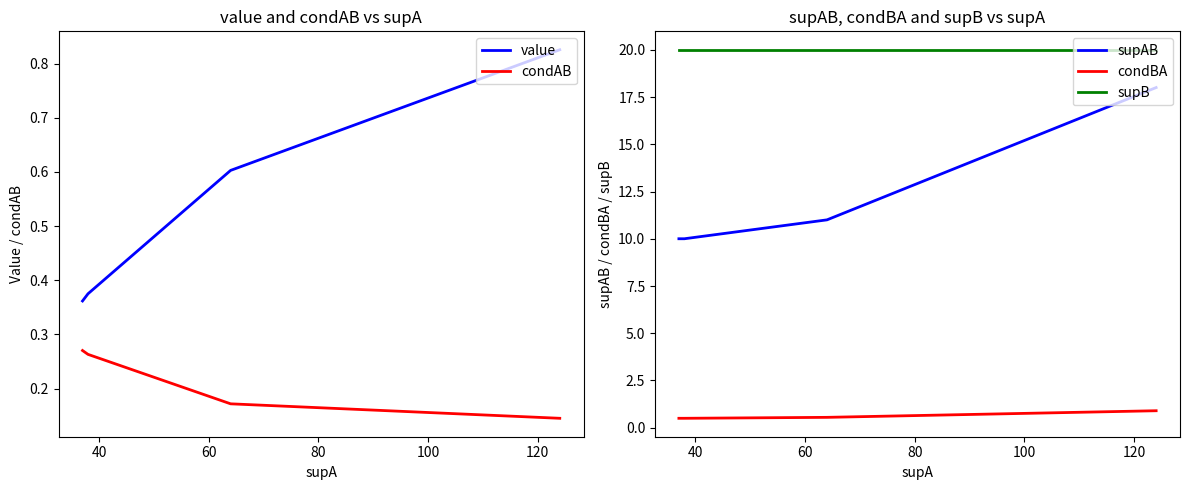

True or false: supB and value cross at least once.

False